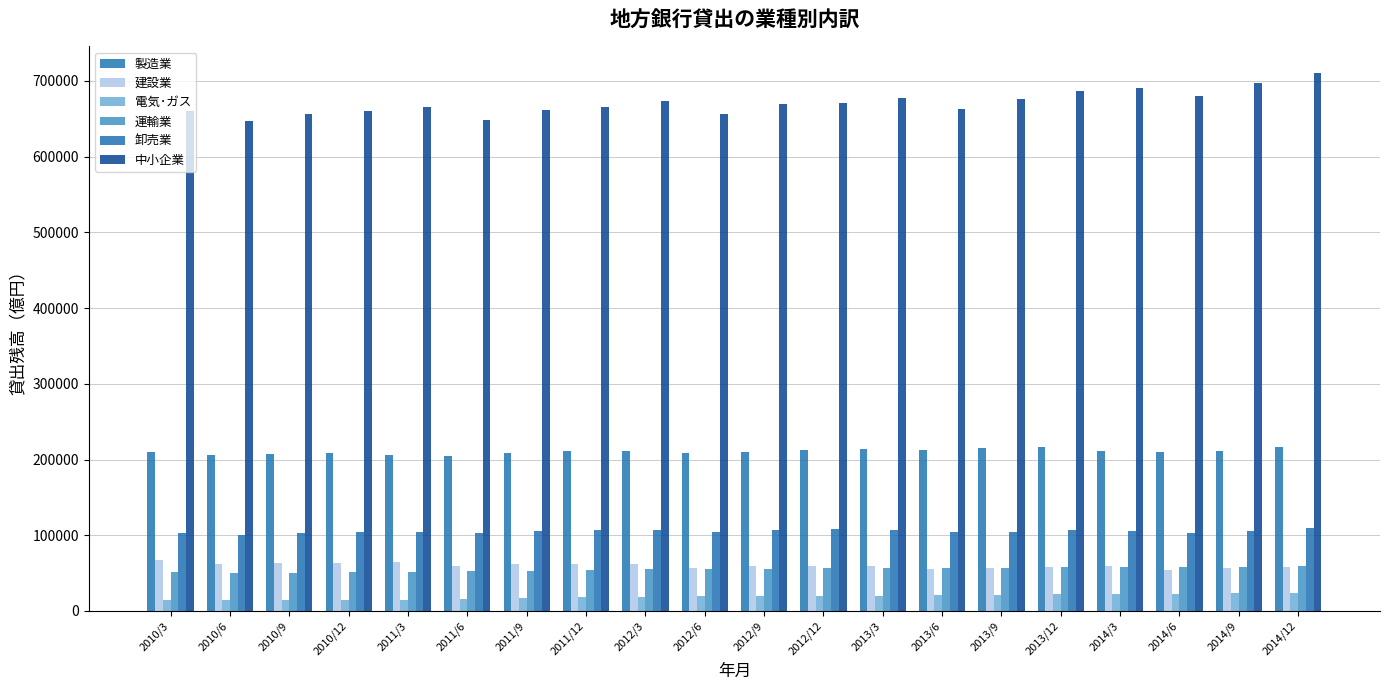

Which series changed the most between 2012/12 and 2013/3?

中小企業